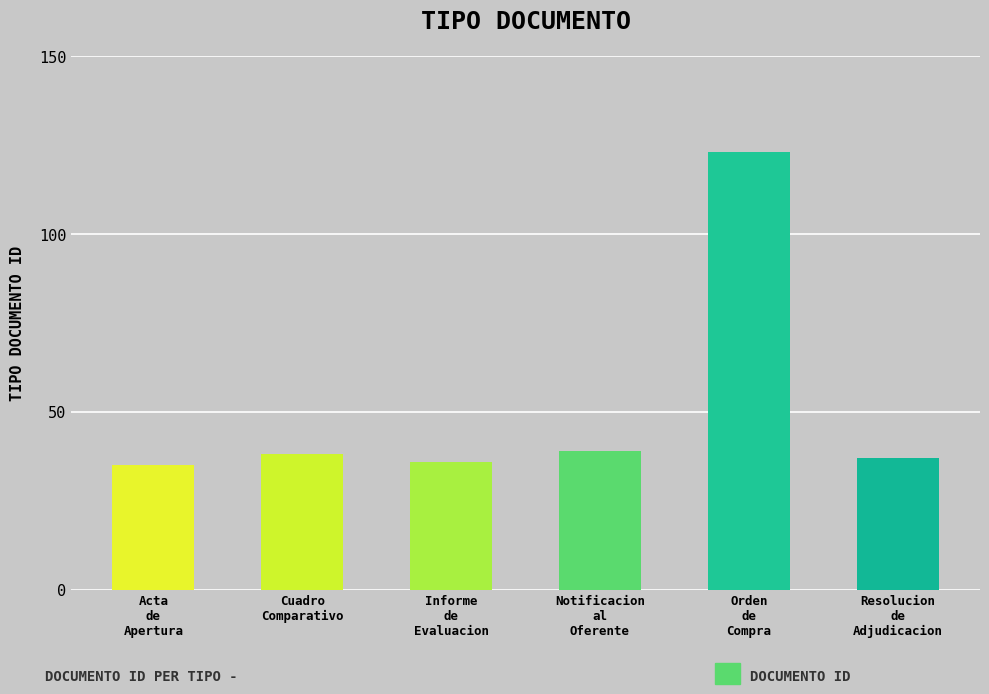

What is the maximum value shown in the chart?

123